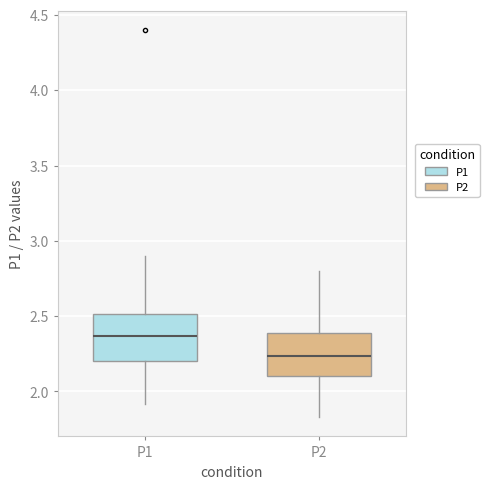

Which box has the highest median line?

P1